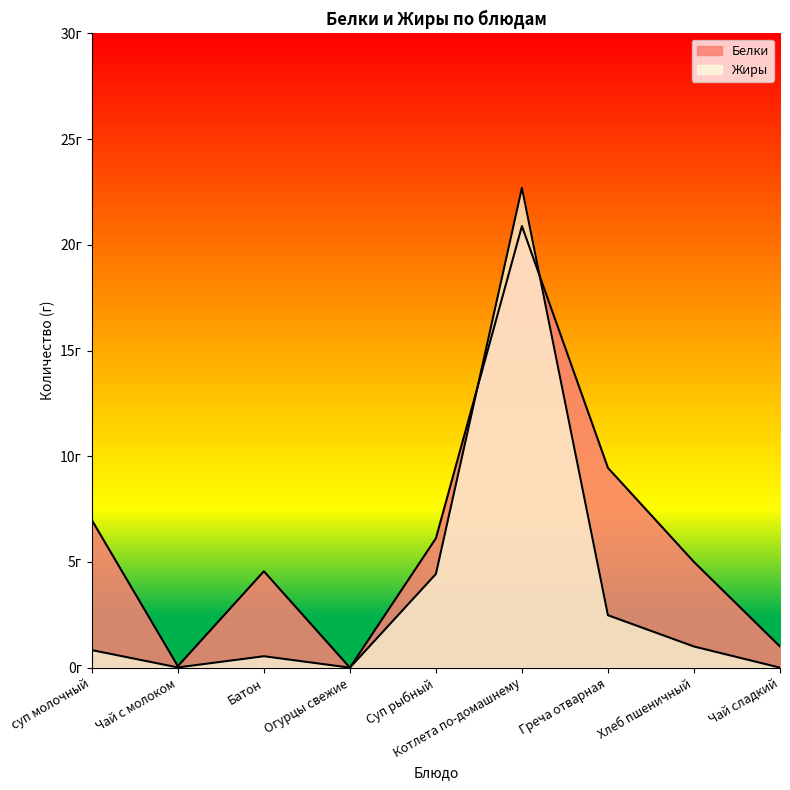

How many positive values does the Белки series have?

8